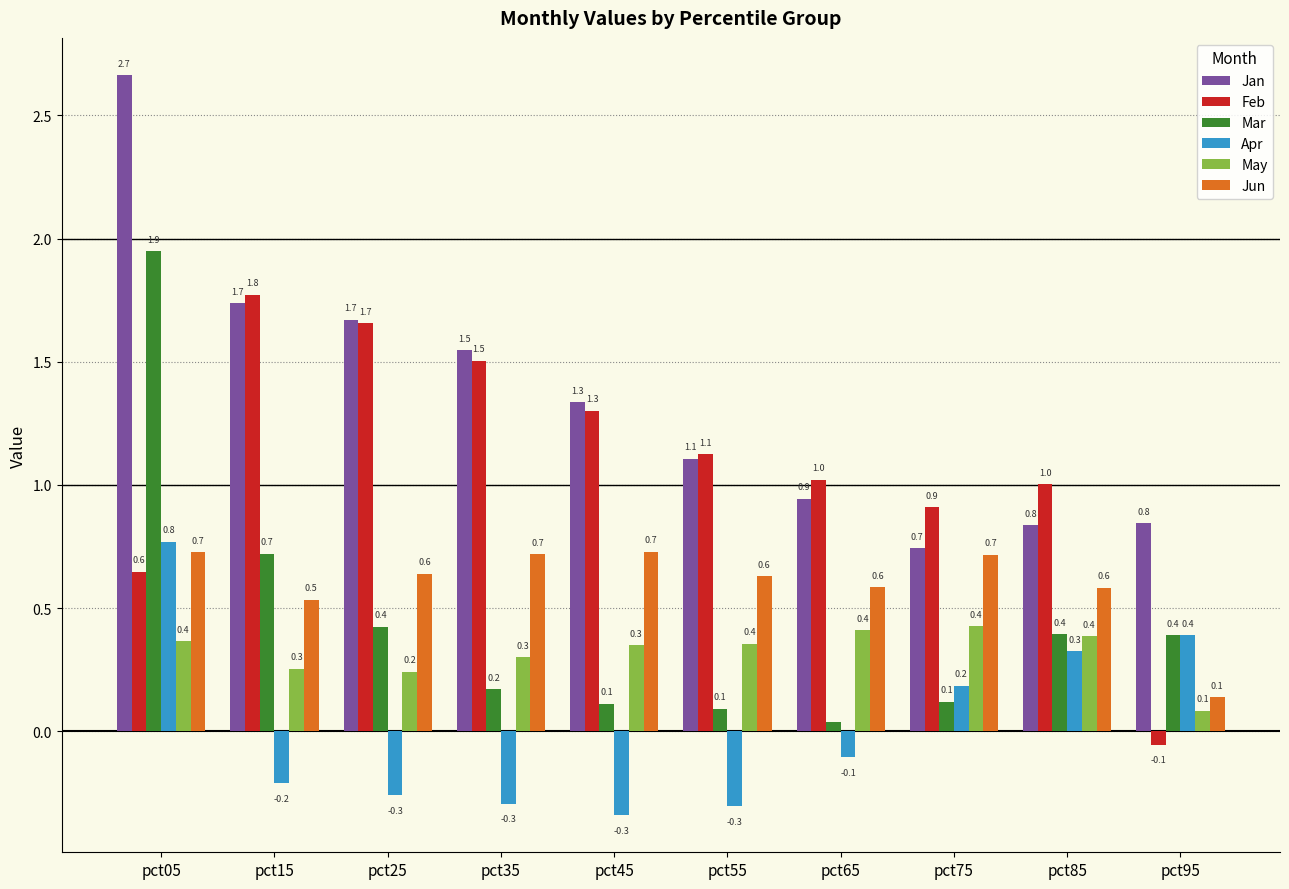

How many bars are there in total?

60